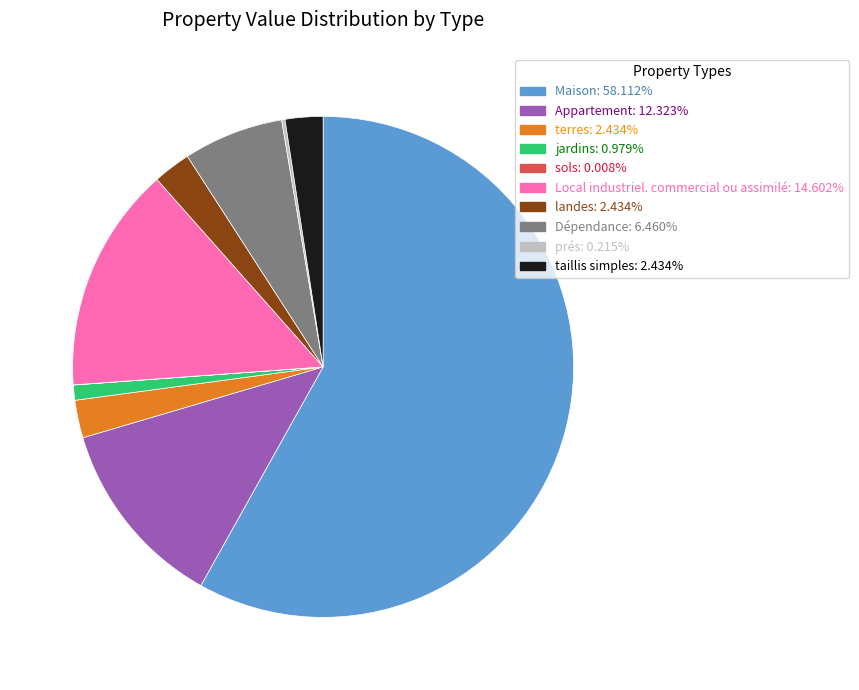

Does any single category account for the majority?

Yes